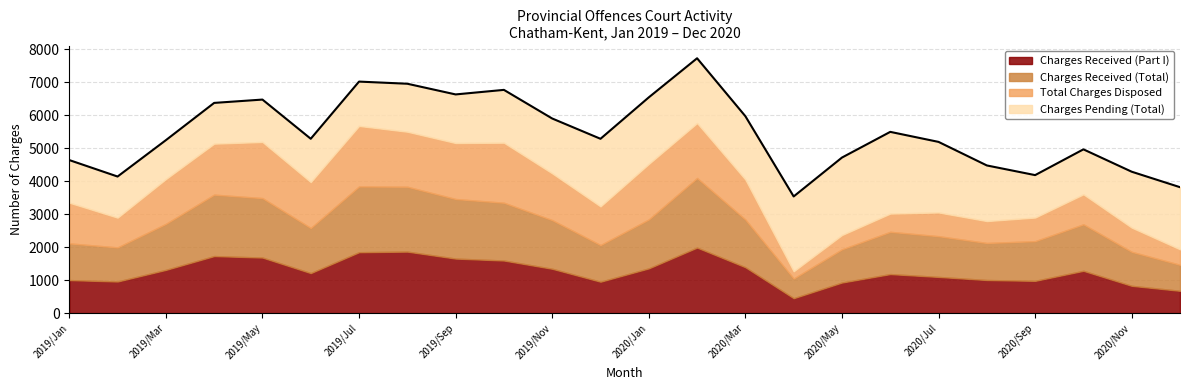

At how many categories does at least one series exceed 438?

24